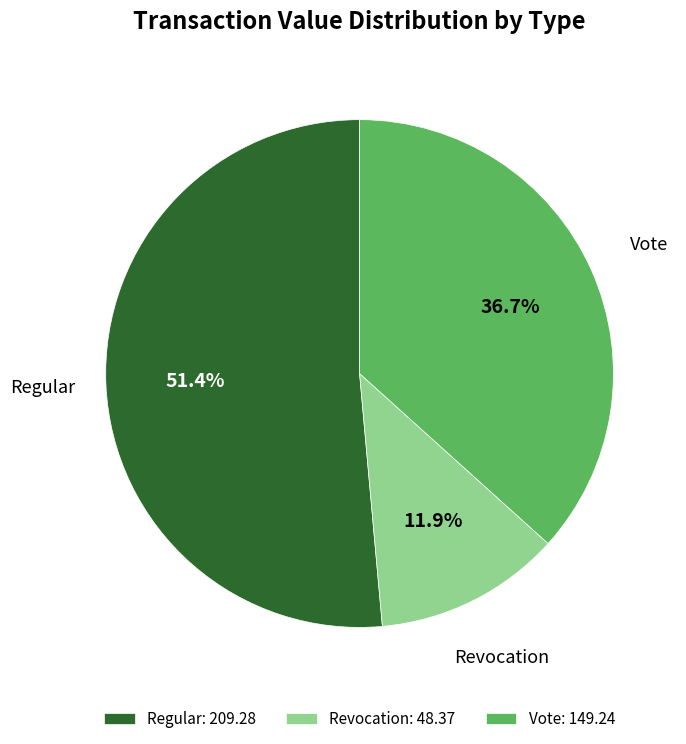

Is the sum of Vote: 149.24 and Revocation: 48.37 greater than half?

No